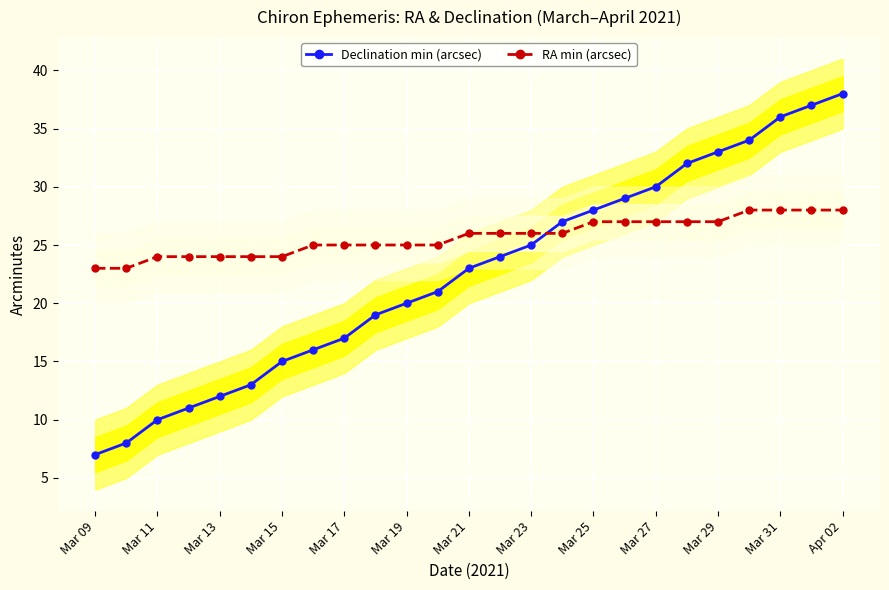

Which series has the largest range (max minus min)?

Declination min (arcsec)